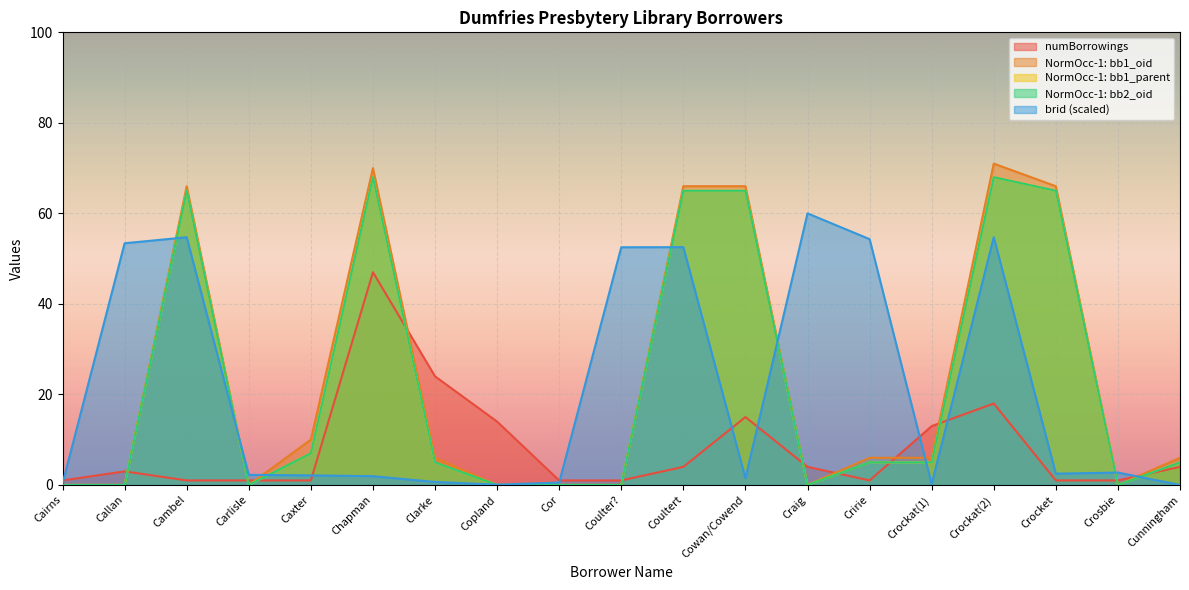

Which series has the largest range (max minus min)?

NormOcc-1: bb1_oid